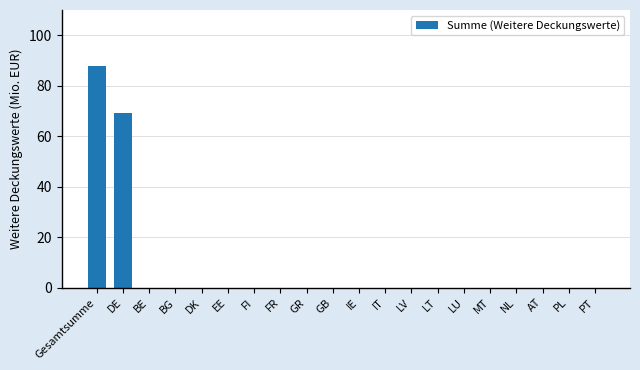

Is it true that the value at DK is -44?

False